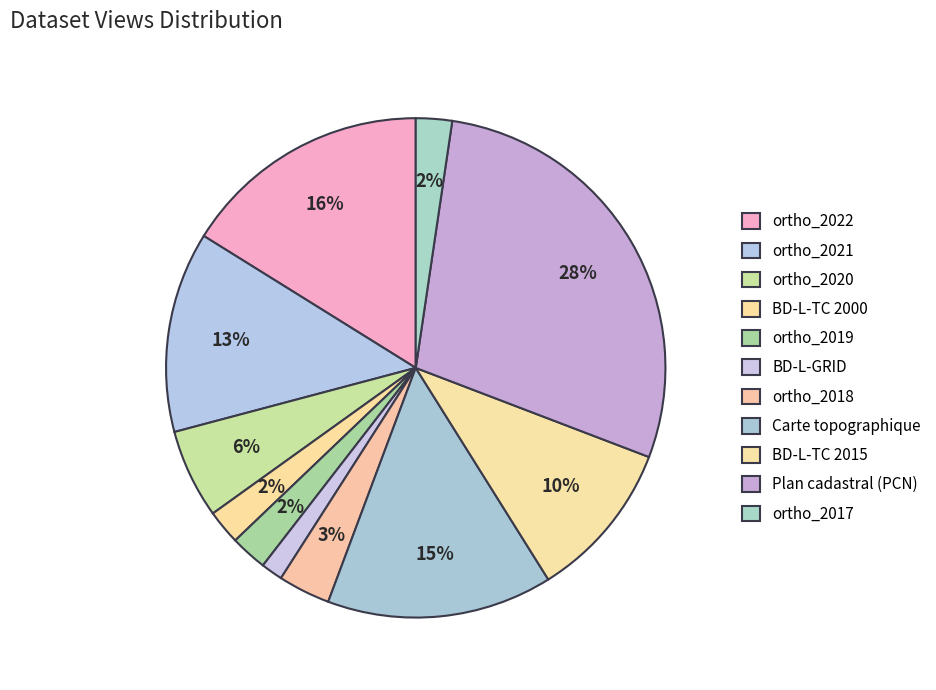

What percentage is the ortho_2018 slice, to the nearest percent?

3%